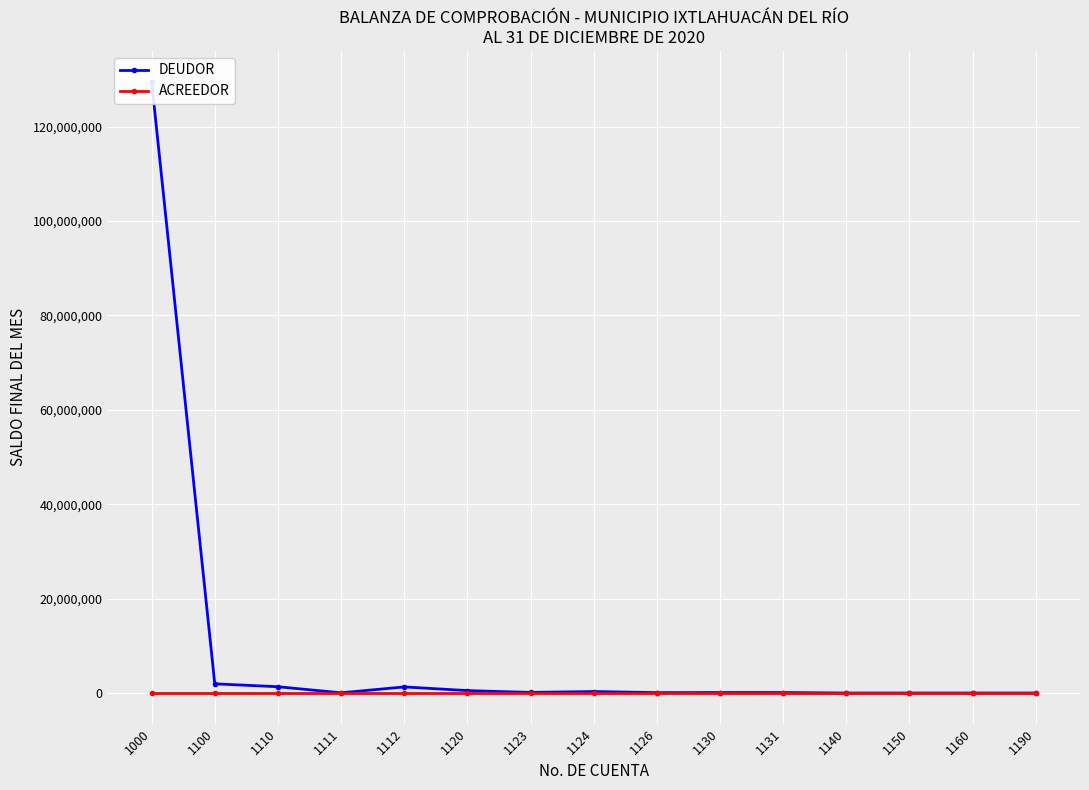

Which series changed the most between 1123 and 1130?

DEUDOR